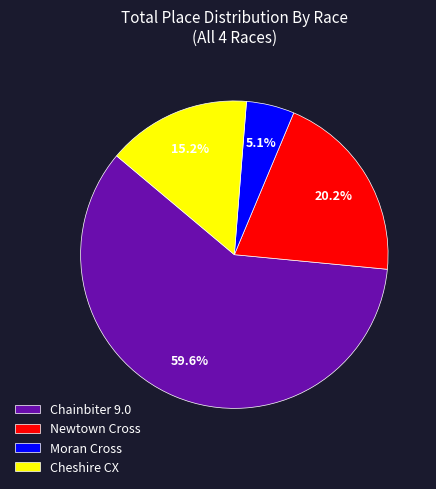

Is it true that Cheshire CX is 21% of the pie?

False